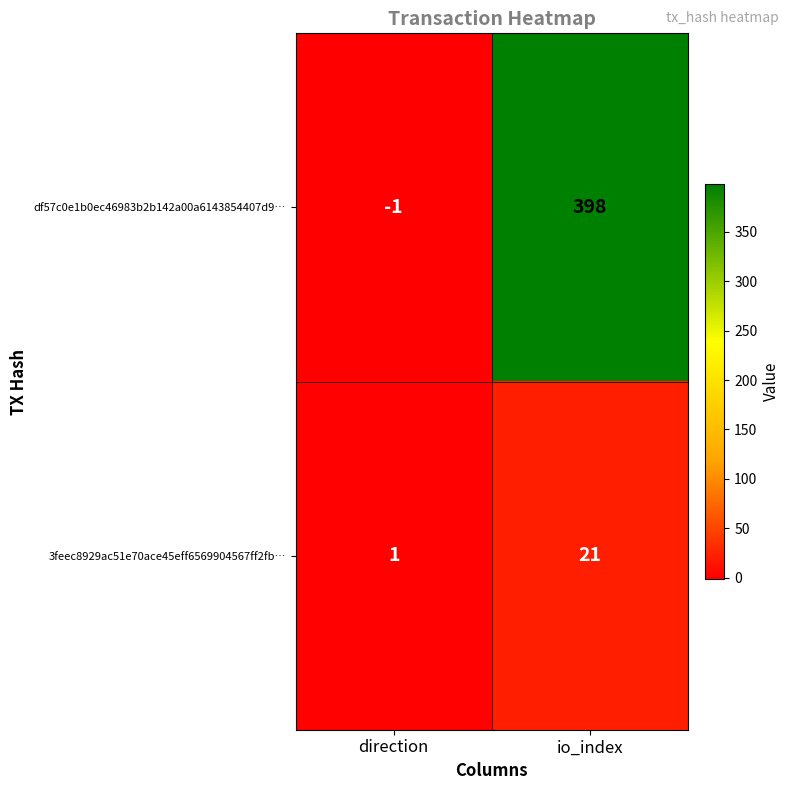

Rank the series by their maximum value, from highest to lowest.

df57c0e1b0ec46983b2b142a00a6143854407d9…, 3feec8929ac51e70ace45eff6569904567ff2fb…